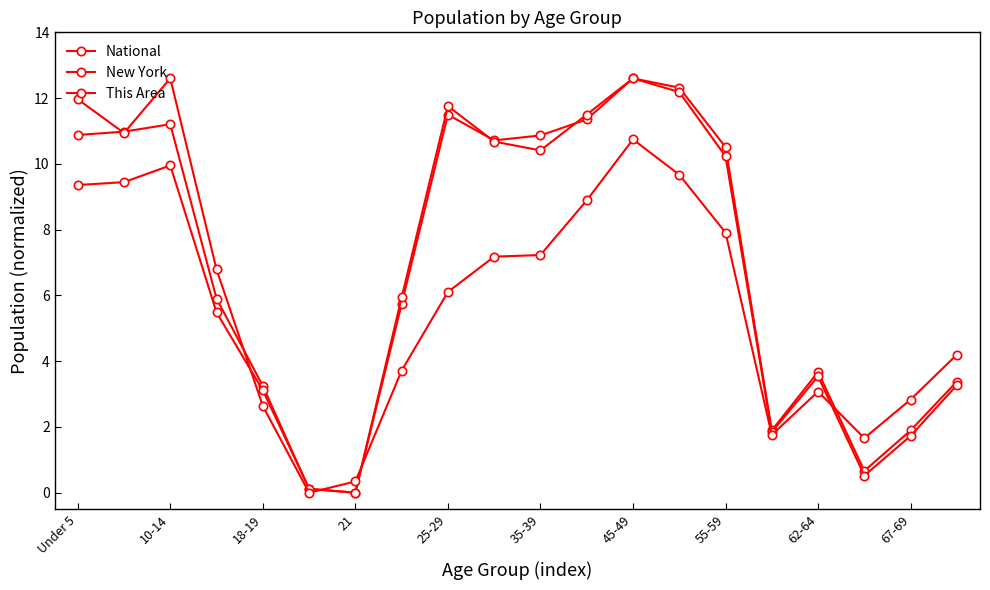

Does the chart display data point markers on the line(s)?

Yes